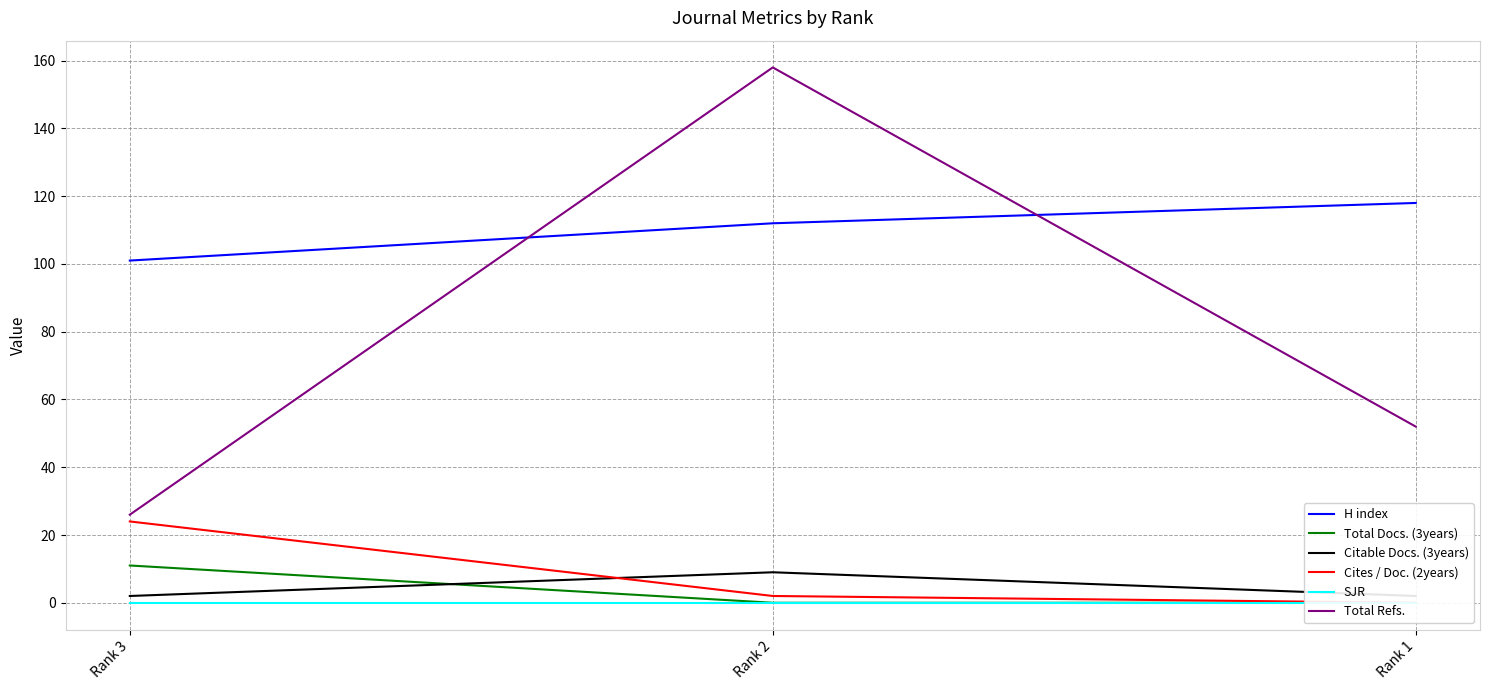

What is the difference between the maximum and minimum values in the Total Docs. (3years) series?

11